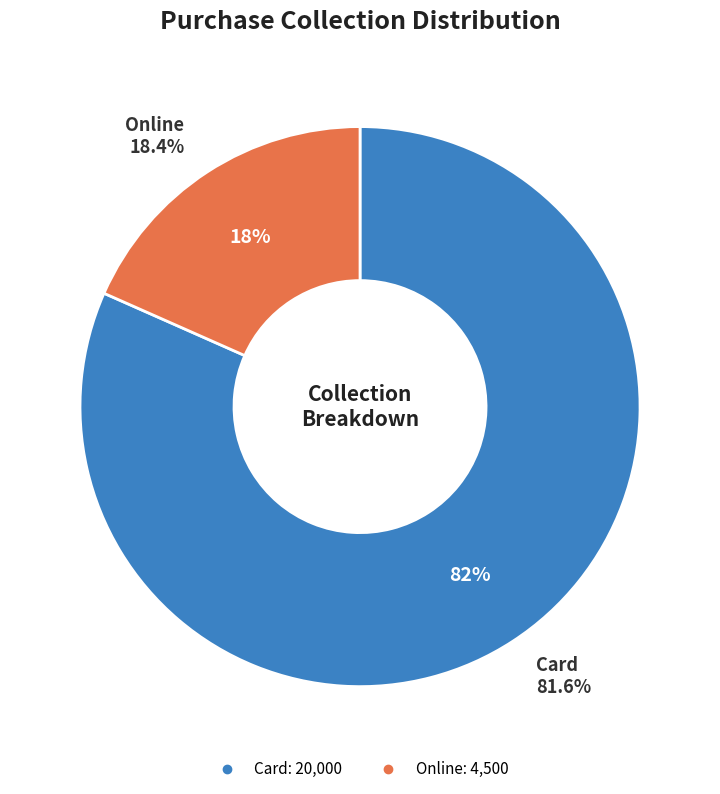

Which has a higher value, Card or Online?

Card